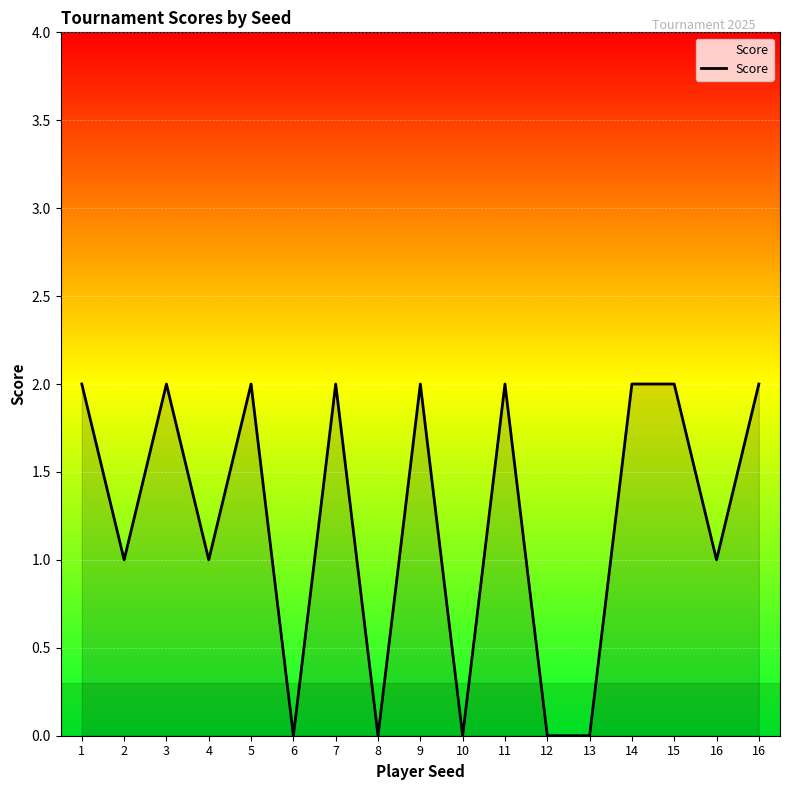

Is this an area chart (filled region under the line)?

Yes